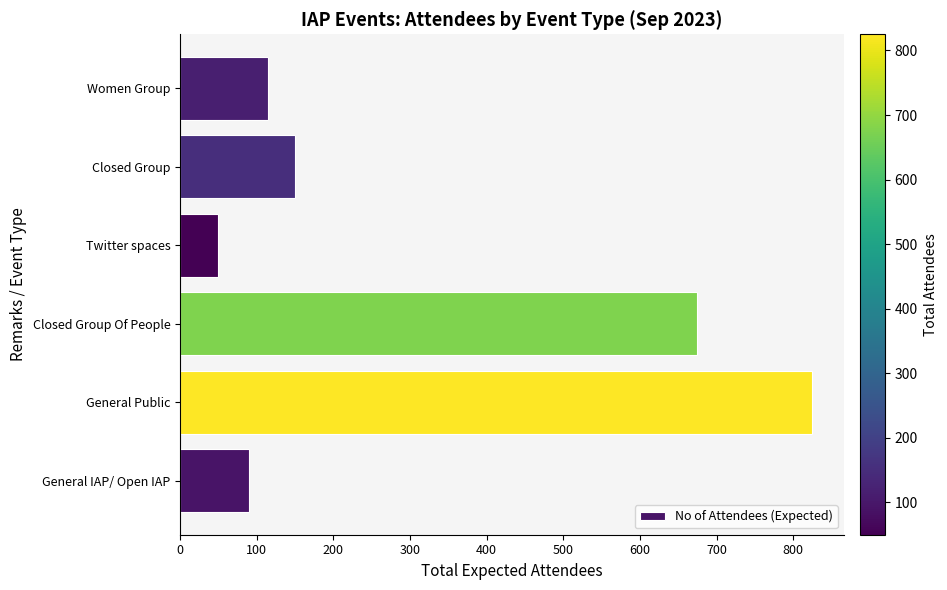

The chart shows a value of 79 at Women Group. True or false?

False